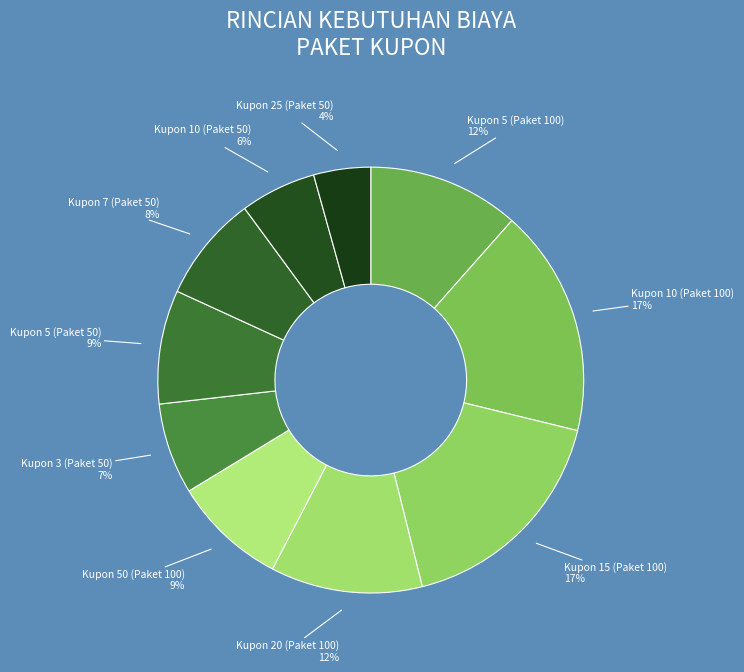

How many segments does this pie chart have?

10